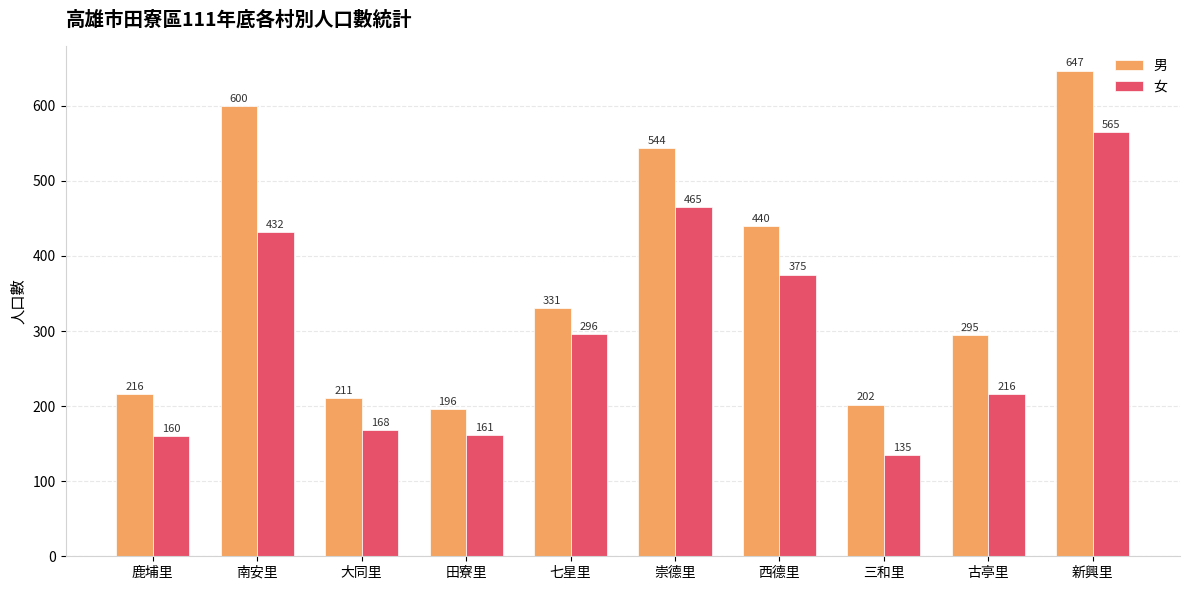

Which series has the largest total across all categories?

男